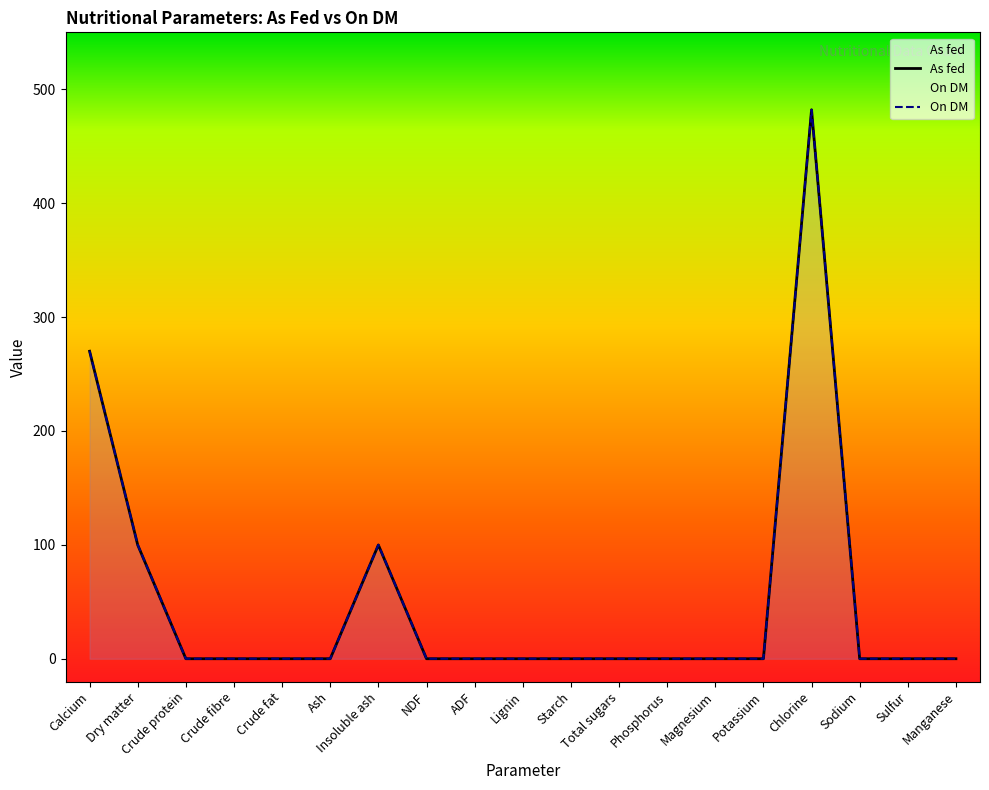

How many lines are shown in the chart?

2